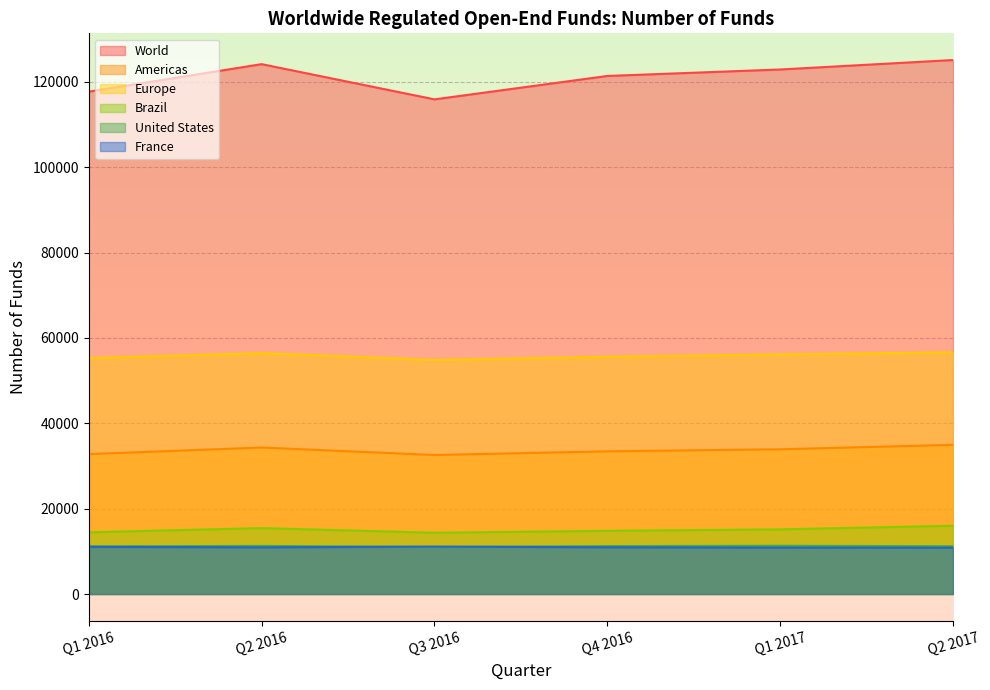

What is the sum of all Americas values?

201994